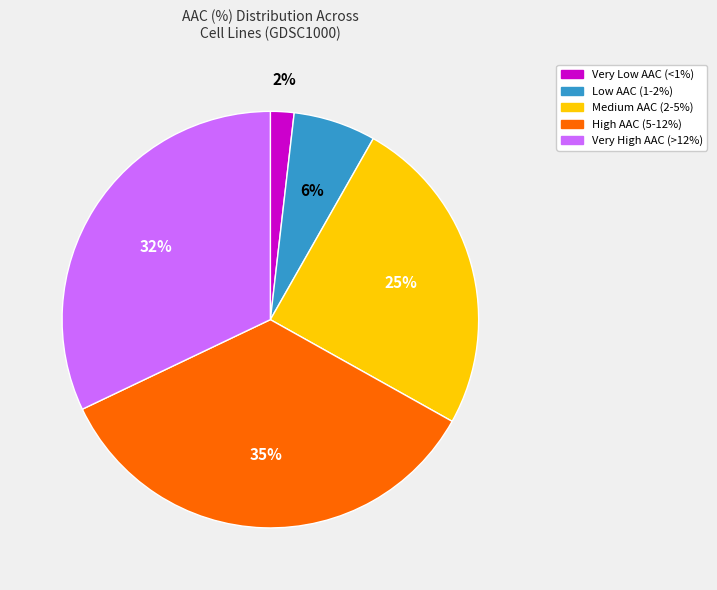

Is there a majority slice in this chart?

No